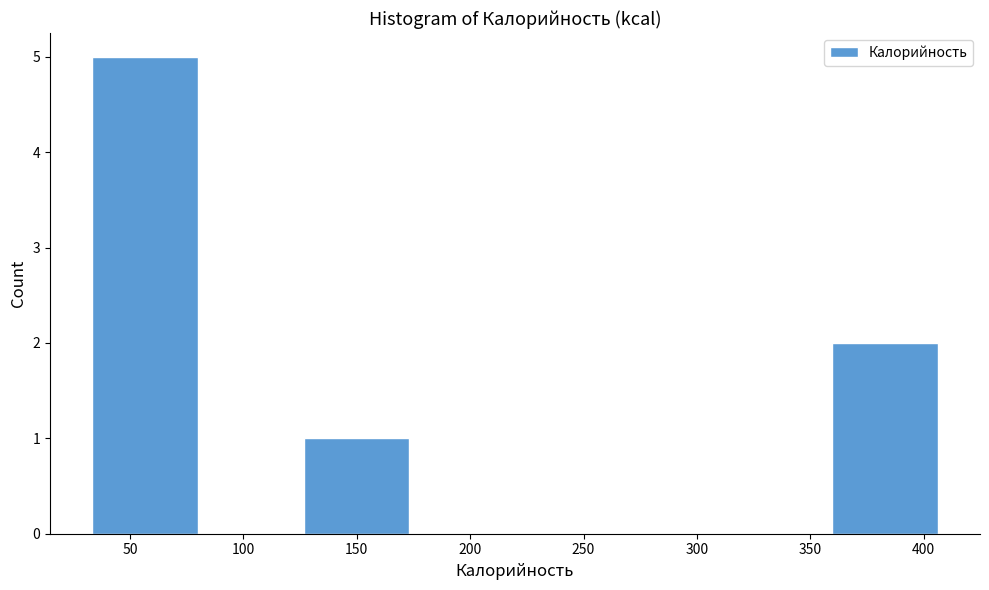

Reading left to right, list every bar in this chart as the range it spans on the x-axis followed by its height. Neither the bar edges nor the heights are printed on the chart, so give them approximately, as read against the axes.

35 to 80: 5
80 to 125: 0
125 to 175: 1
175 to 220: 0
220 to 265: 0
265 to 315: 0
315 to 360: 0
360 to 405: 2